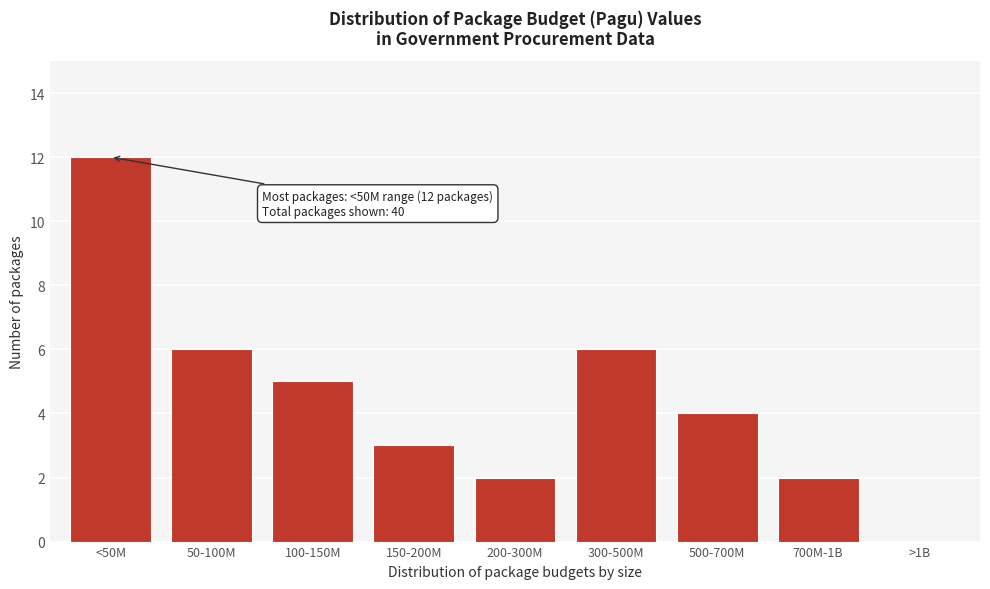

What is the sum of all values?

40